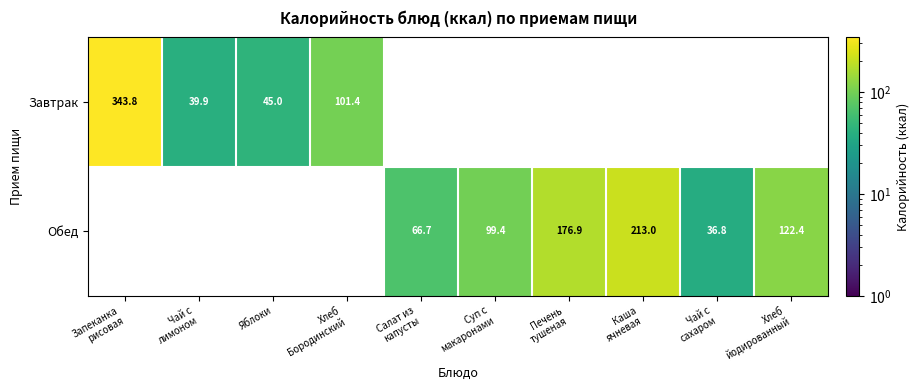

Which category has the lowest value across all series?

Чай с
сахаром